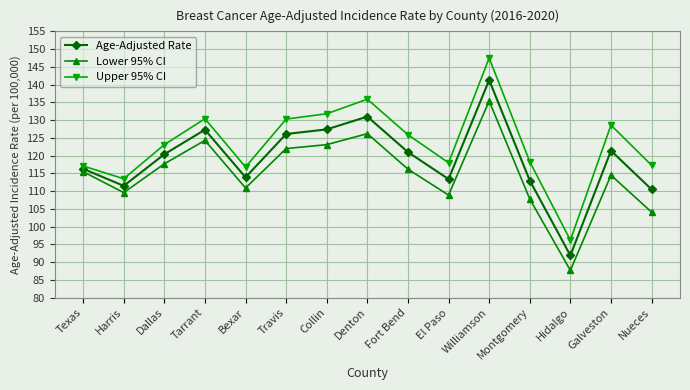

True or false: Lower 95% CI and Upper 95% CI cross at least once.

False